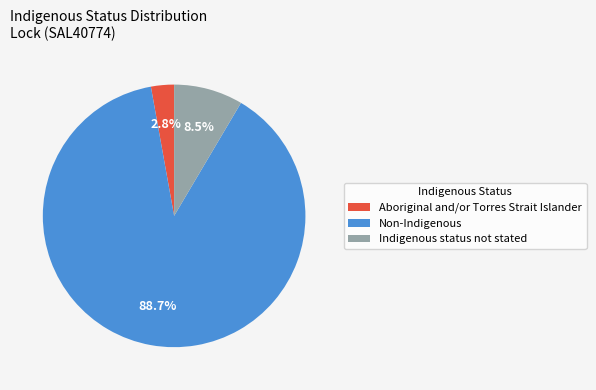

Which slice is the smallest?

Aboriginal and/or Torres Strait Islander